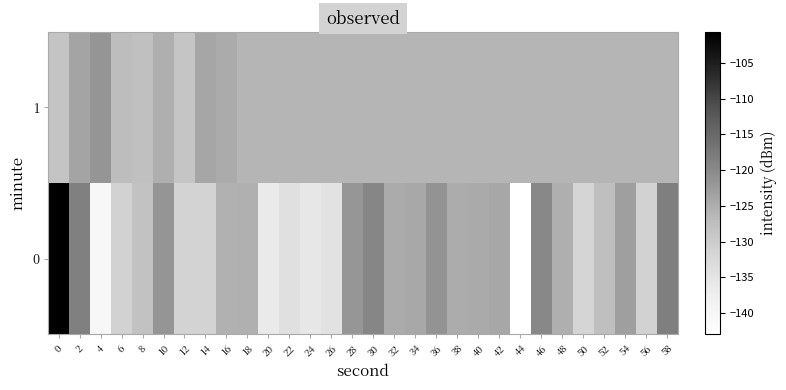

Reading left to right, what are all the values shown in this chart?

0: 0=-100.7	2=-118.7	4=-140.4	6=-131.1	8=-128.3	10=-121.8	12=-131.4	14=-131.2	16=-125.6	18=-125.4	20=-136.4	22=-134.1	24=-135.5	26=-134.5	28=-121.8	30=-119.4	32=-124.7	34=-124.3	36=-121.4	38=-124.9	40=-124.5	42=-124.3	44=-143.0	46=-119.8	48=-125.2	50=-131.7	52=-127.6	54=-123.1	56=-131.1	58=-118.4
1: 0=-128.5	2=-123.7	4=-121.8	6=-127.2	8=-127.7	10=-125.2	12=-128.6	14=-124.1	16=-124.7	18=-126.0	20=-126.0	22=-126.0	24=-126.0	26=-126.0	28=-126.0	30=-126.0	32=-126.0	34=-126.0	36=-126.0	38=-126.0	40=-126.0	42=-126.0	44=-126.0	46=-126.0	48=-126.0	50=-126.0	52=-126.0	54=-126.0	56=-126.0	58=-126.0